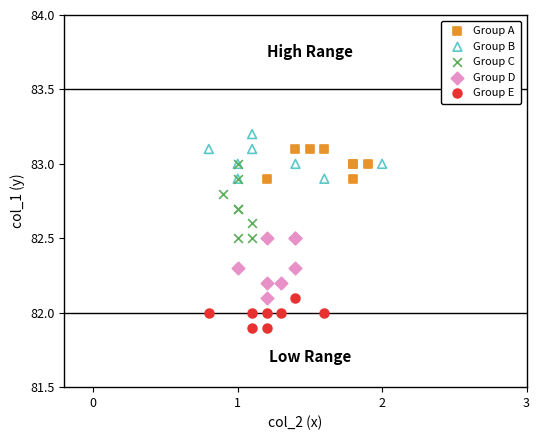

Which series contains the highest Y value?

Group B